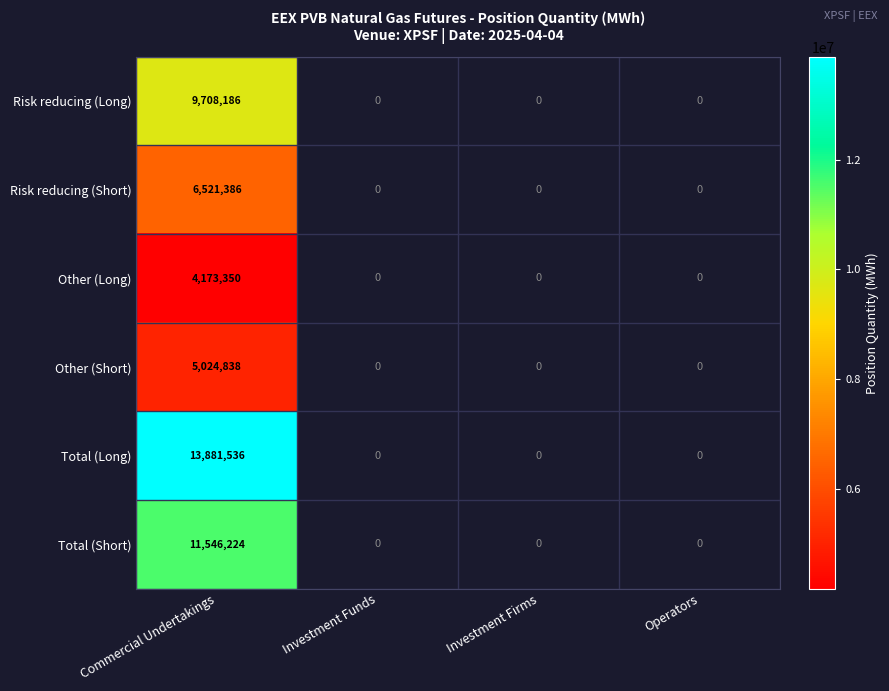

What is the difference between the highest and lowest values at Commercial Undertakings?

9708186